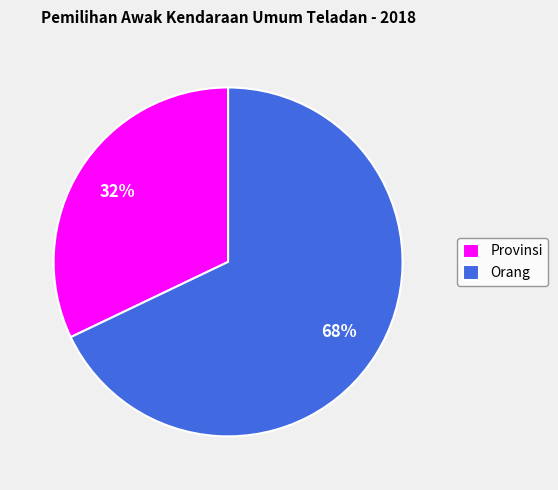

Do Orang and Provinsi together represent more than half of the pie?

Yes